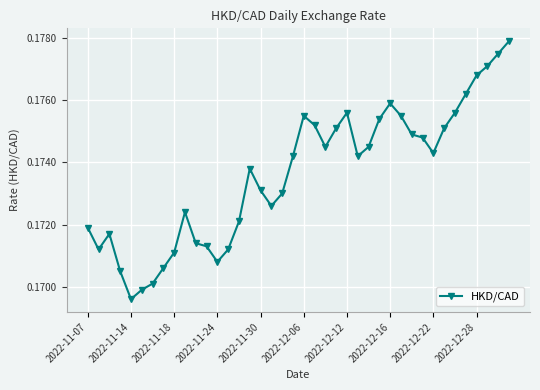

True or false: the data has more than 1 interior local peaks.

True